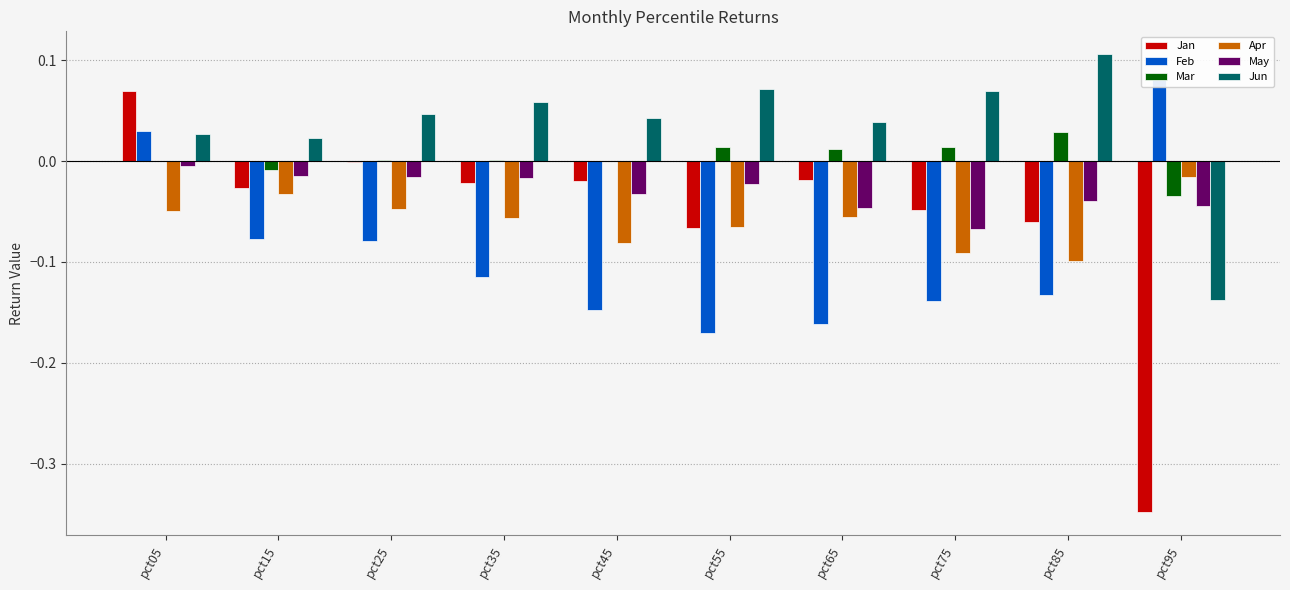

Which label corresponds to the smallest value in the chart?

pct95